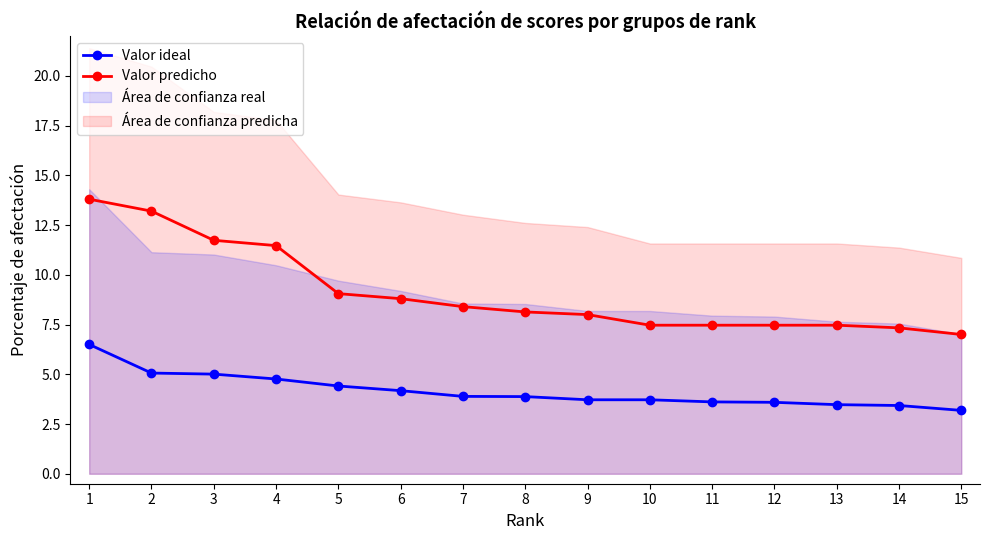

Which series changed the most between 3 and 4?

Valor predicho